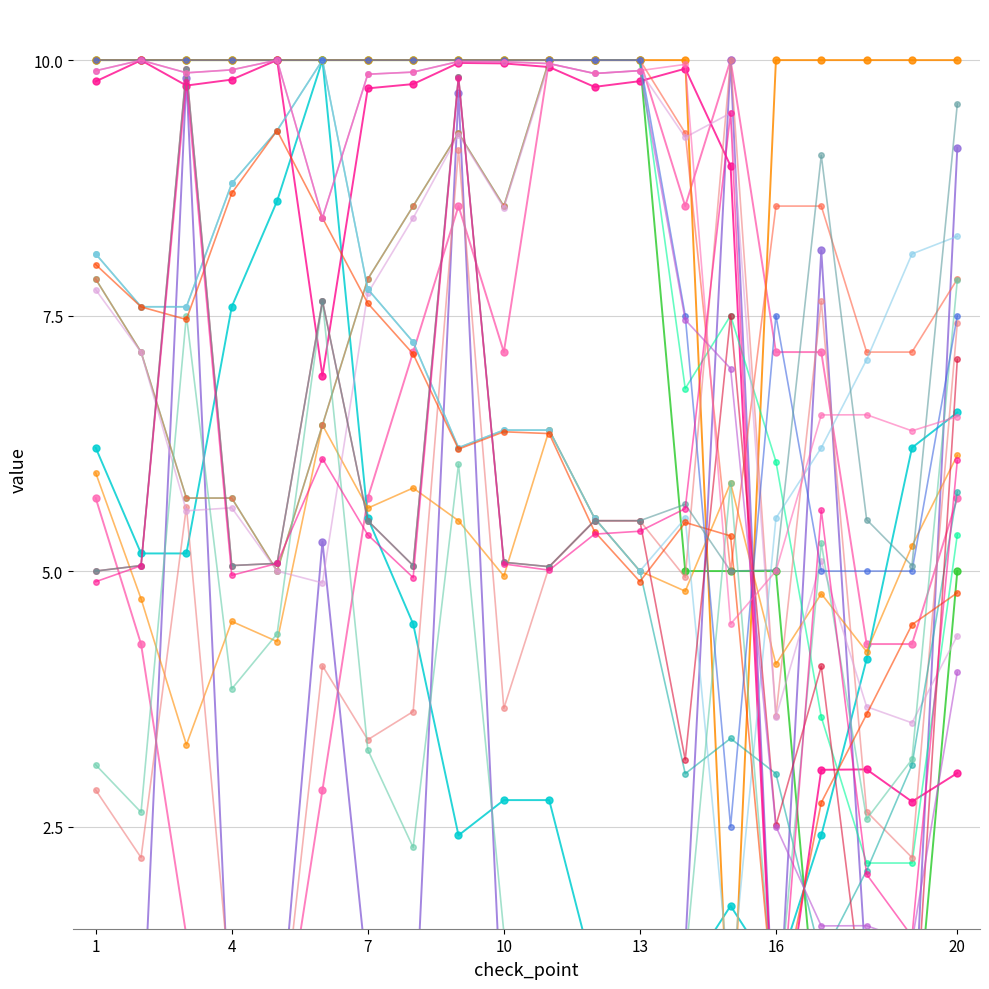

What is the value of the Humidity point at the 5th from the left?

8.6